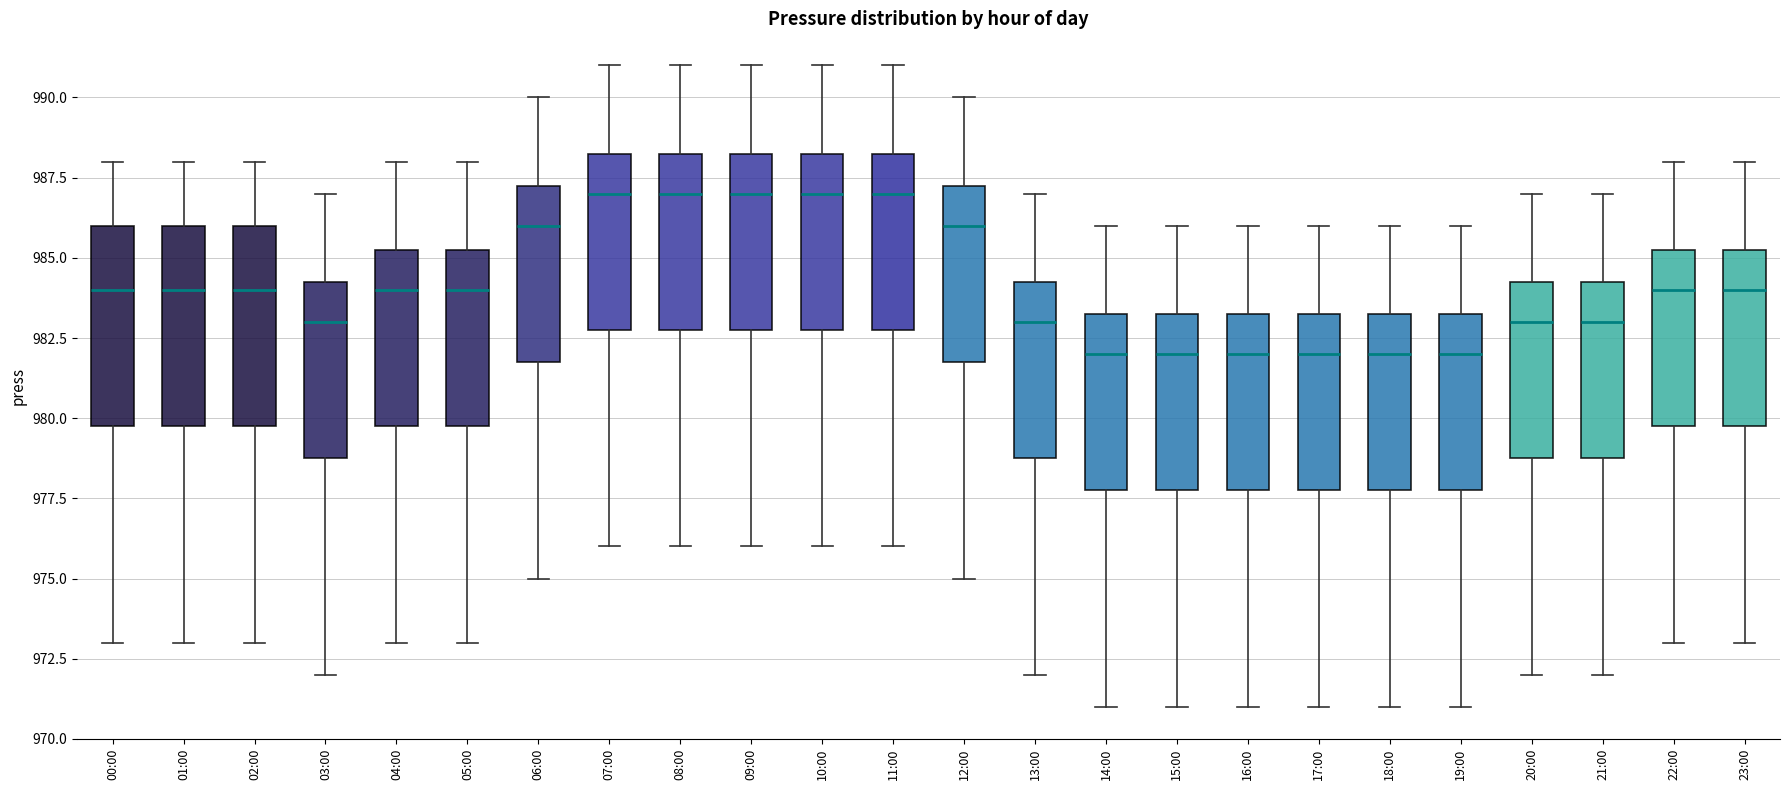

Where does the median line of the box for 14:00 sit on the y-axis? The values are not printed on the chart, so give them approximately, as read against the axis.

982.0